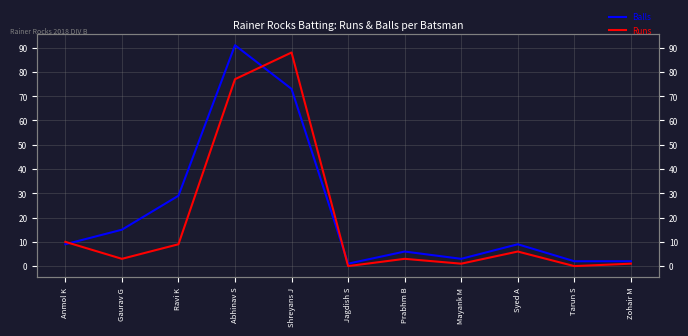

The value of Balls at Jagdish S is 1. True or false?

True